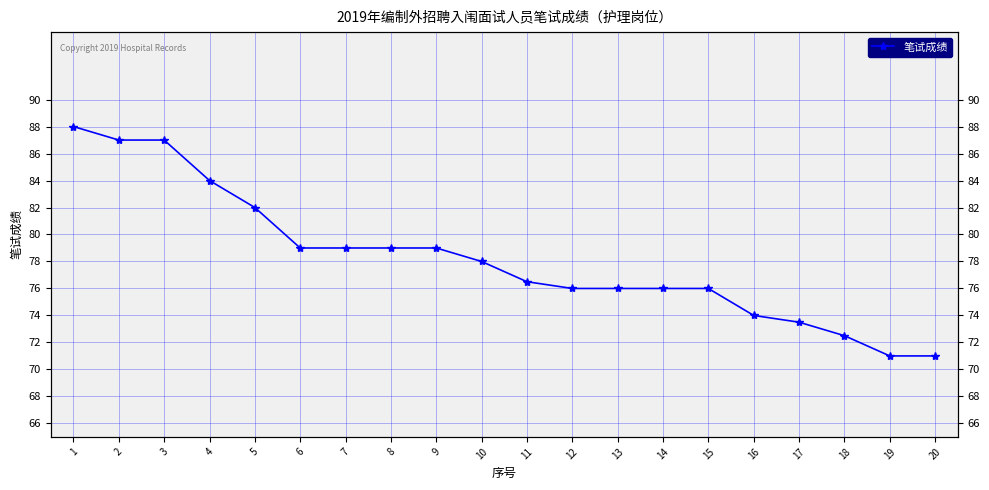

What is the maximum value shown in the chart?

88.0